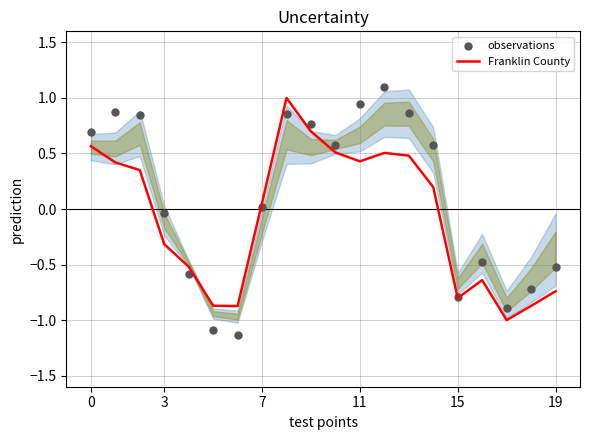

At which category is the sum across all series the highest?

8